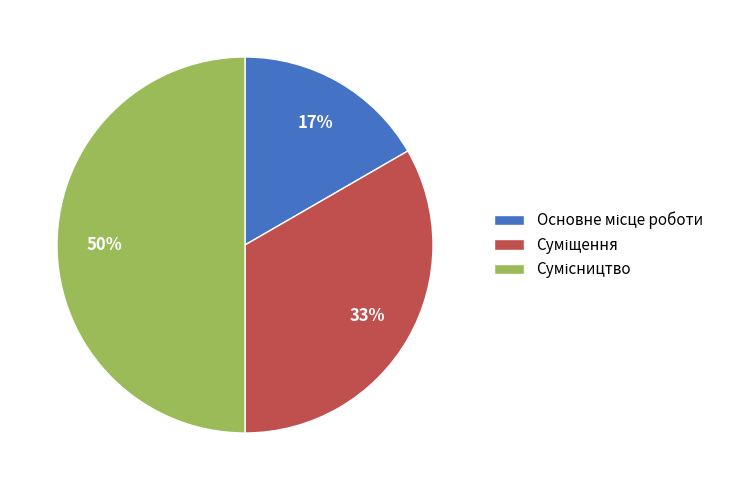

To the nearest percent, what is the difference between the largest and smallest slice percentages?

33%